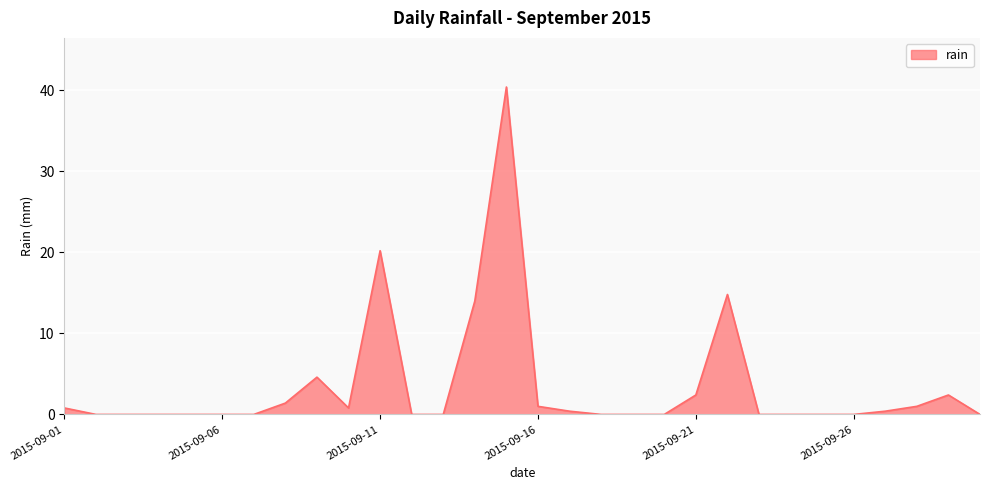

What is the maximum value shown in the chart?

40.4